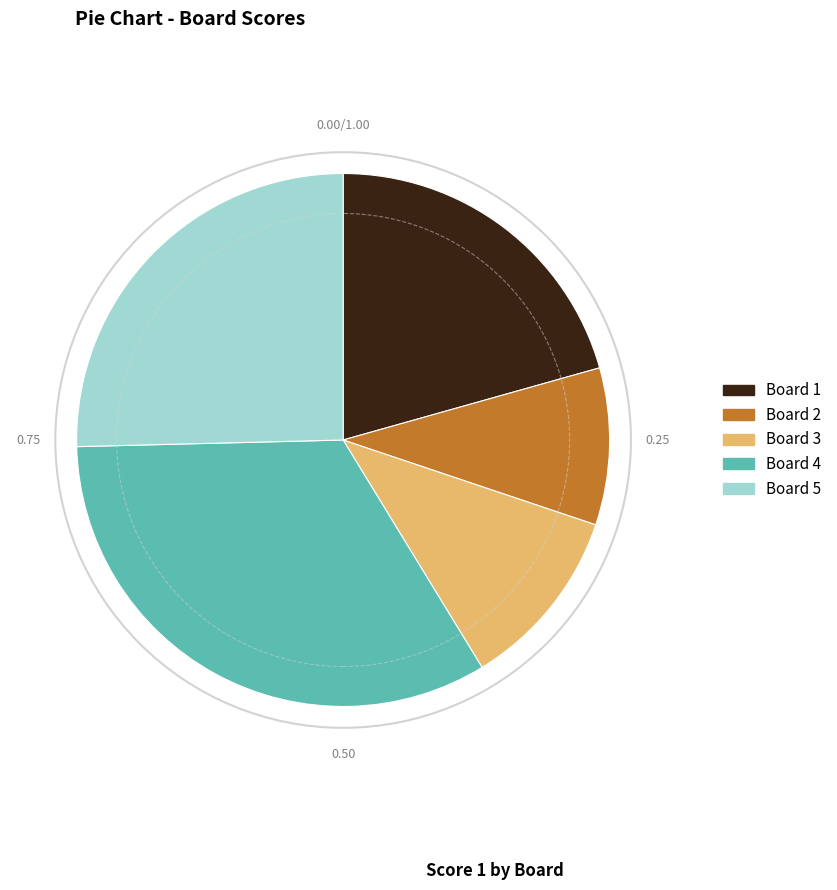

Approximately how many times larger is the value at Board 5 compared to Board 3?

2.3